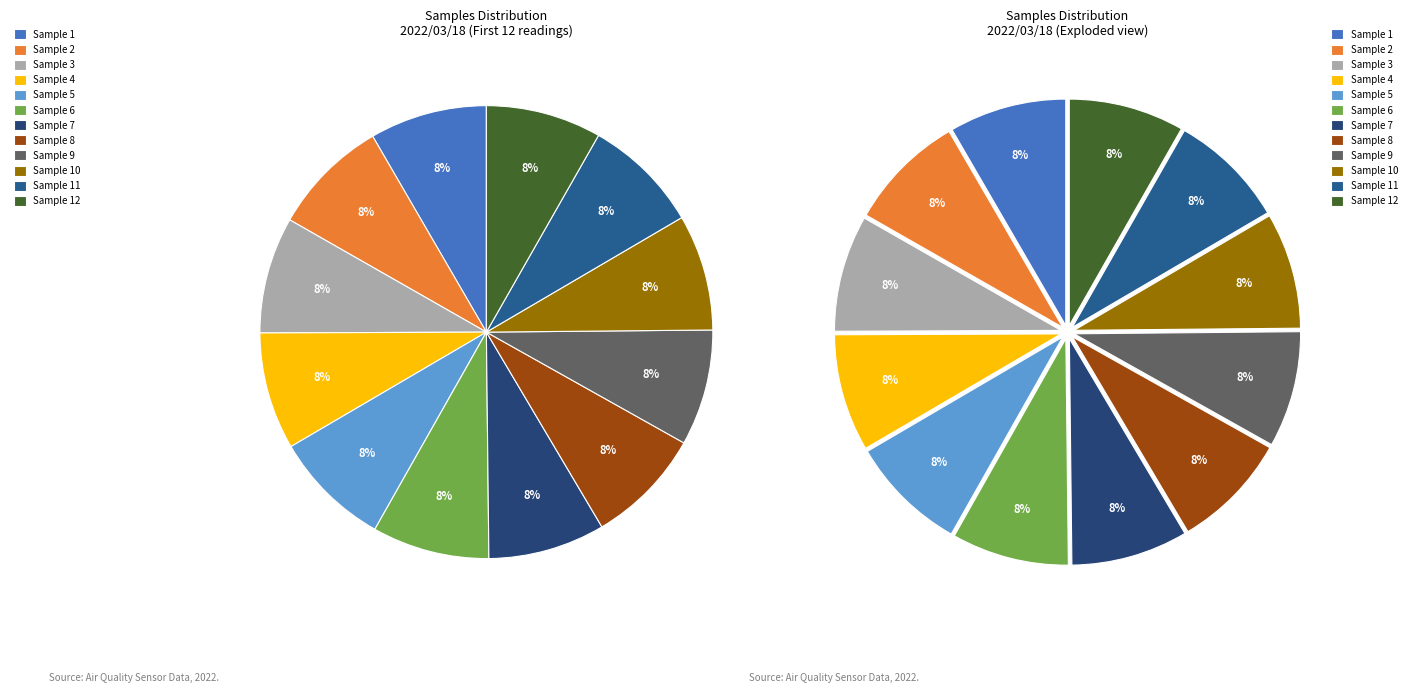

To the nearest percent, what portion does 28/8865 represent?

8%